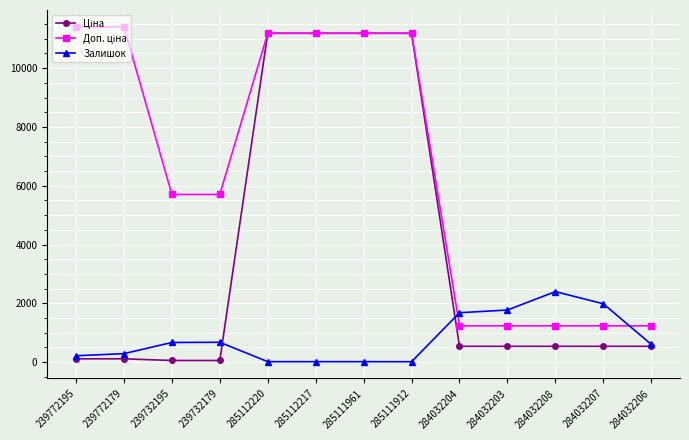

The value of Залишок at 239732195 is 670.0. True or false?

True